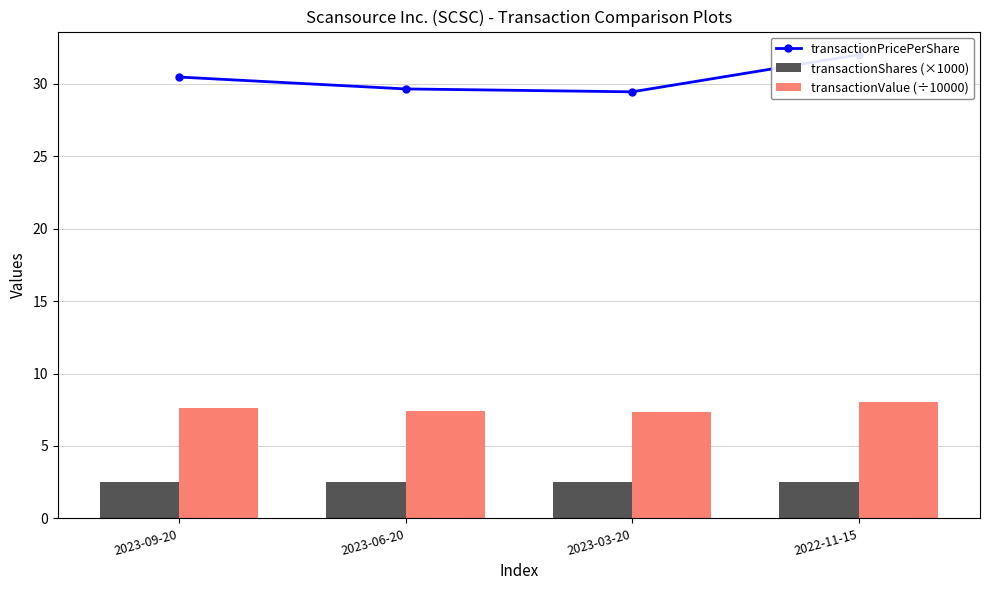

Which series has the largest total across all categories?

transactionPricePerShare